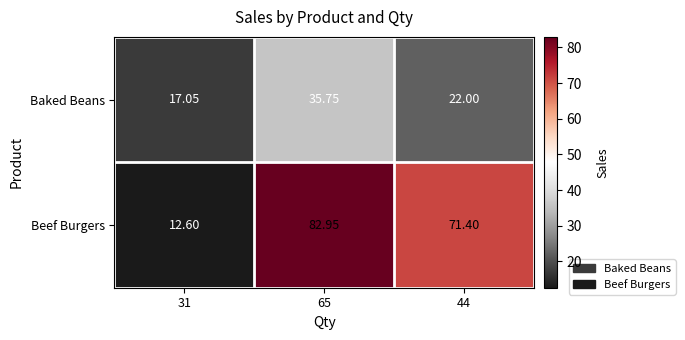

Which series has the largest range (max minus min)?

Beef Burgers